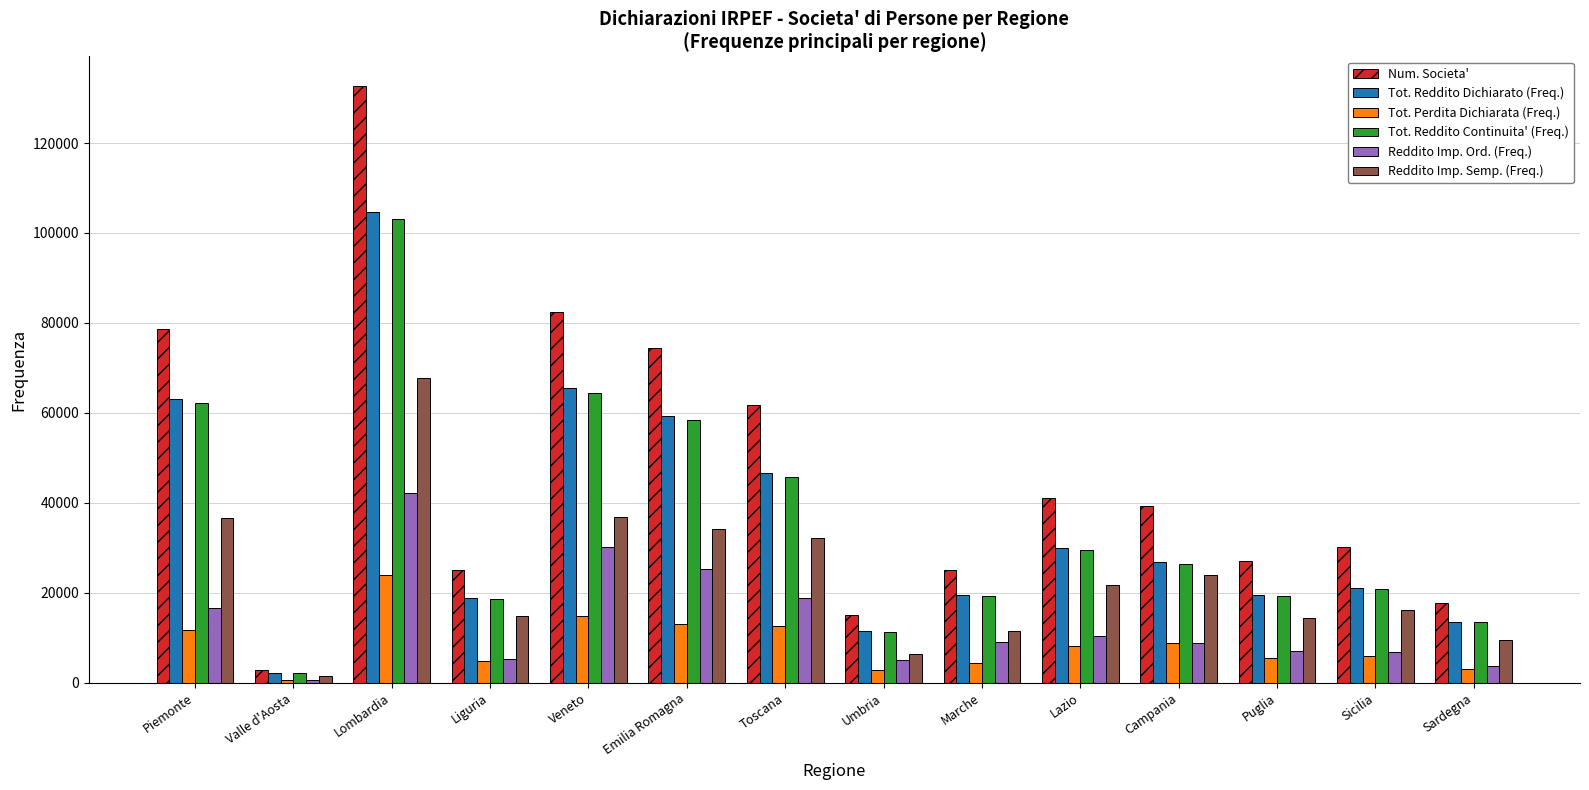

How many data points does each series have?

14